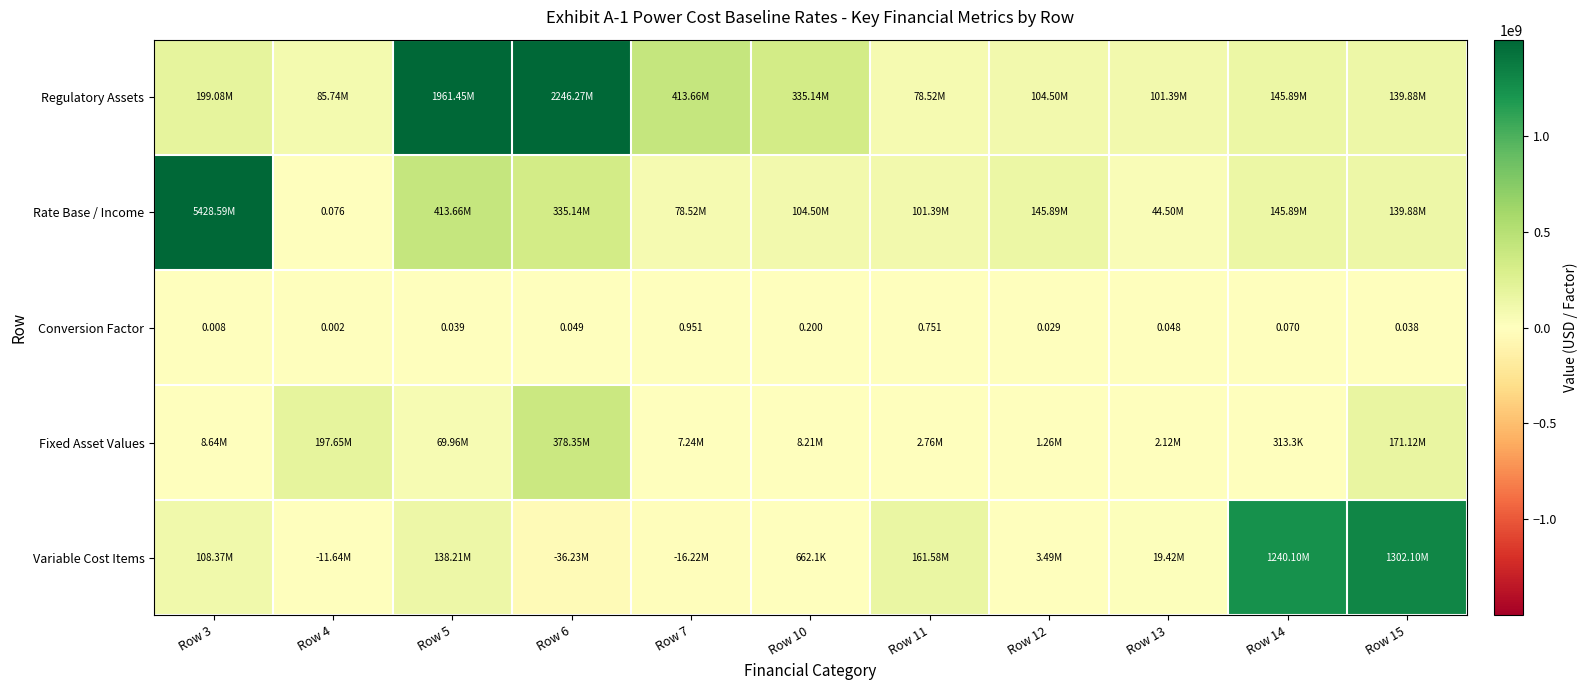

Rank the series at Row 4 from highest to lowest value.

Fixed Asset Values, Regulatory Assets, Rate Base / Income, Conversion Factor, Variable Cost Items